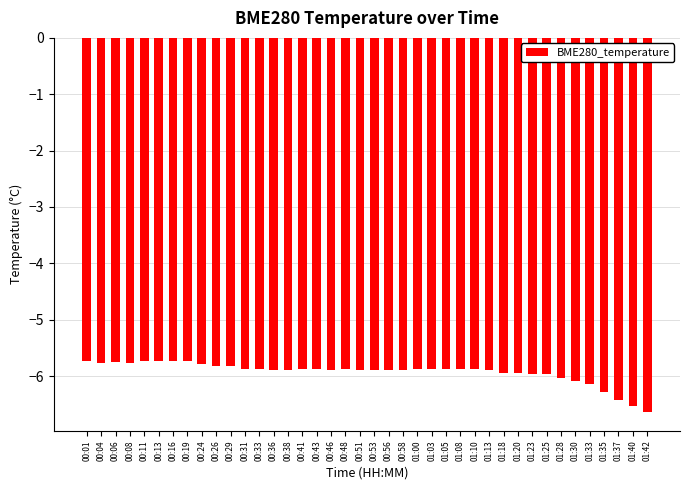

What is the greatest value displayed?

-5.7